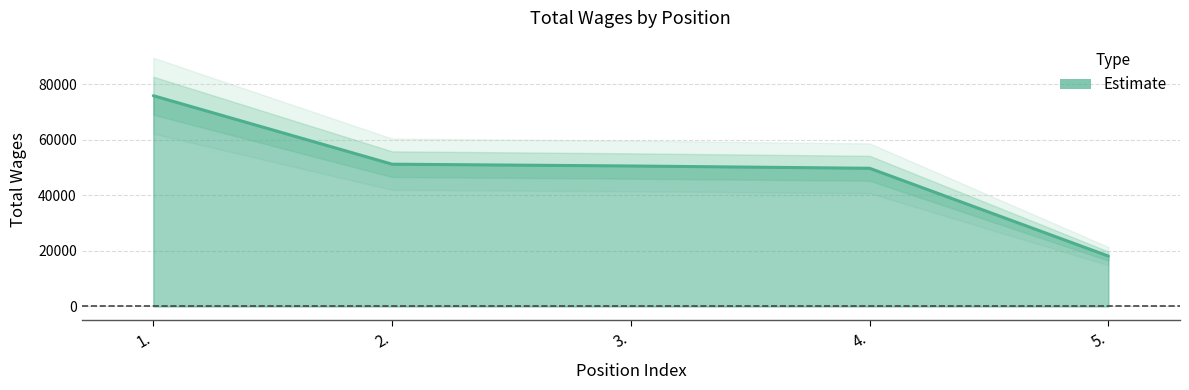

Between 5. and 2., which is larger?

2.